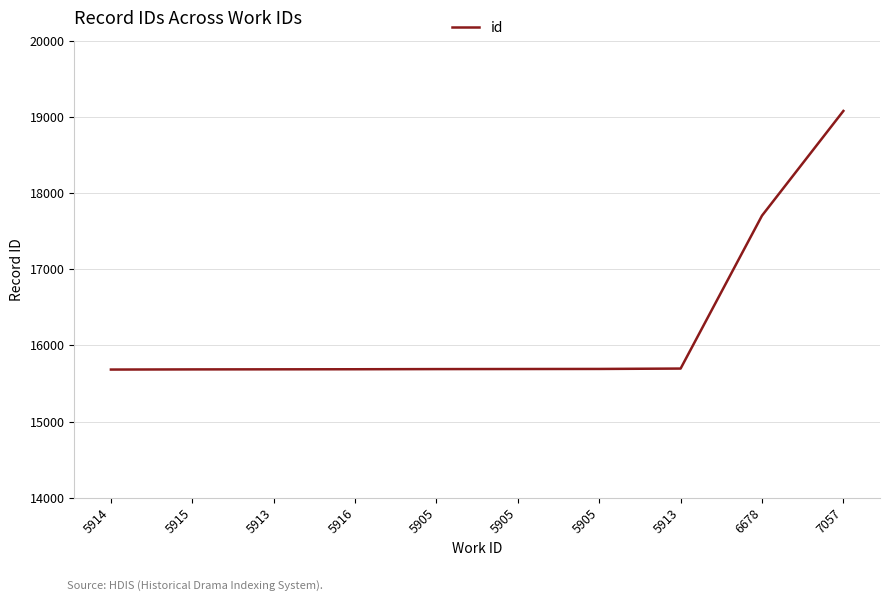

Read the value at 5914, to the nearest 50.

15700